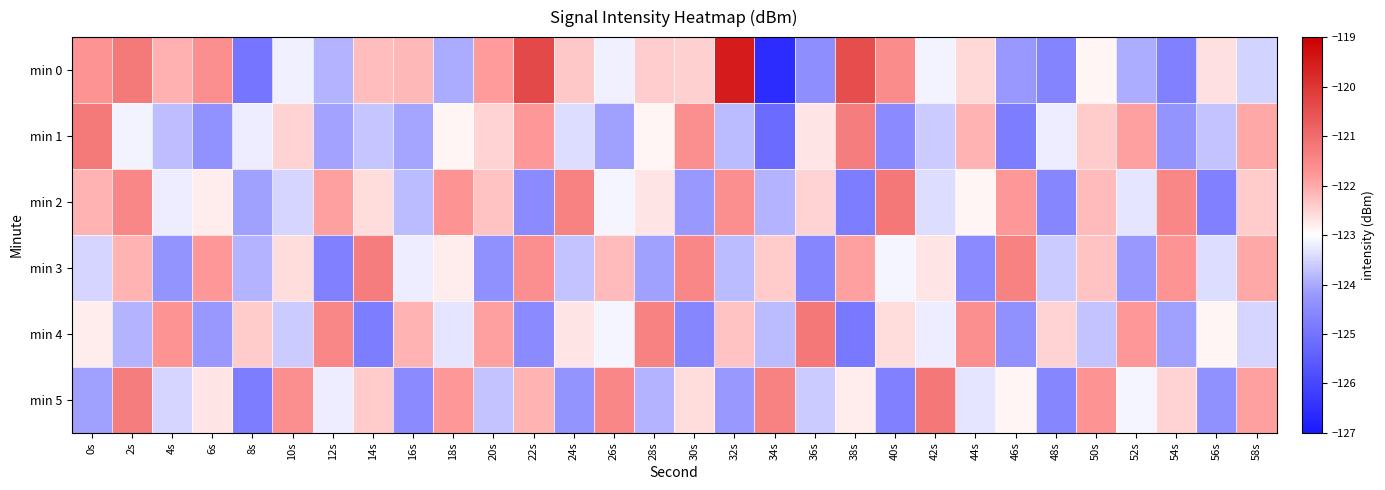

Between 38s and 48s, which is larger?

38s